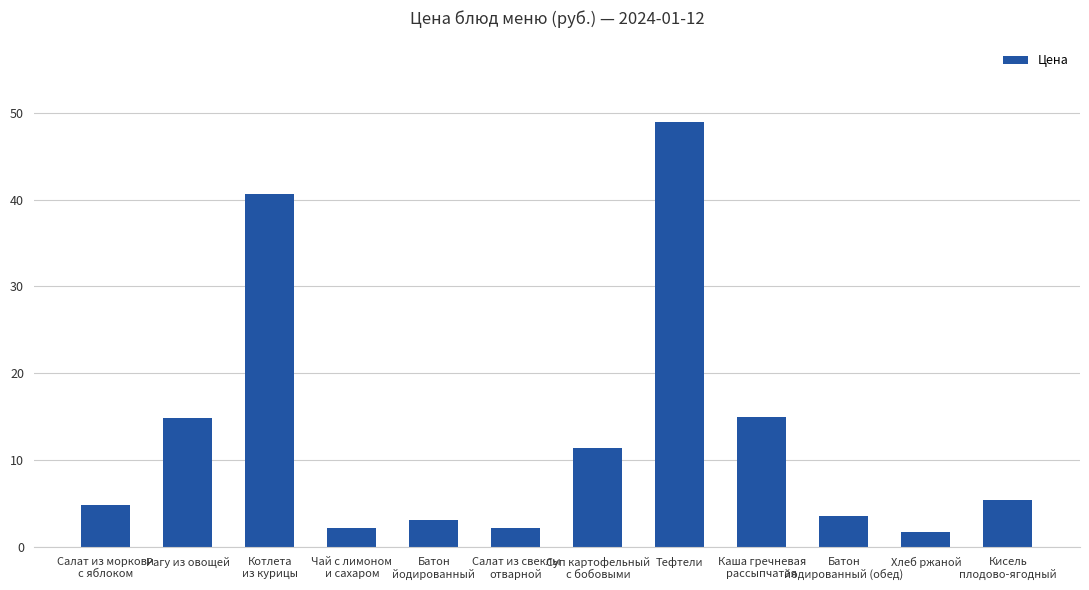

True or false: the data shows 1.8 at Хлеб ржаной.

True